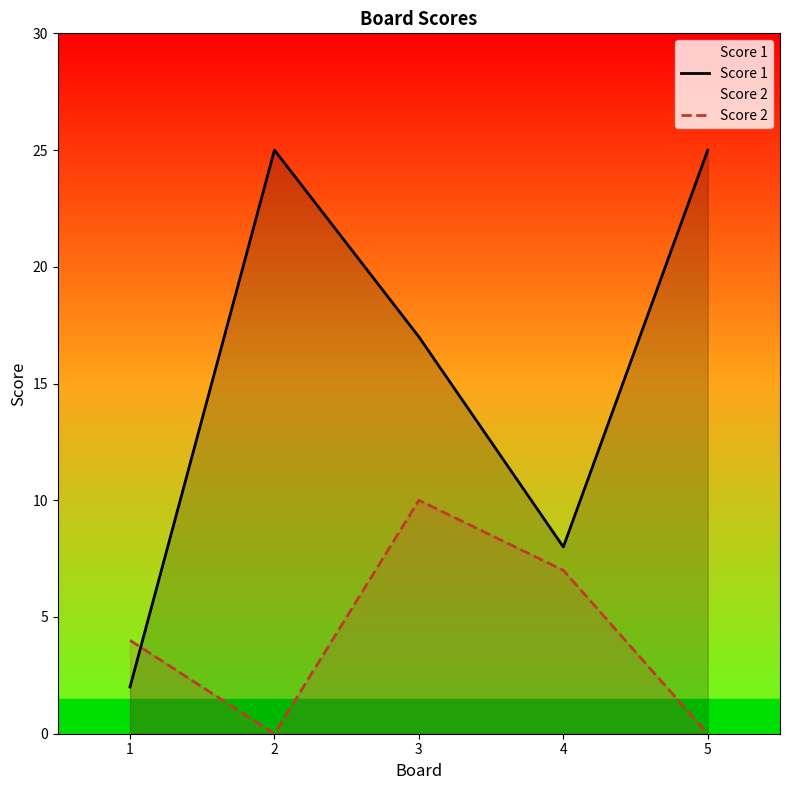

The Score 1 series shows 17 at 3. True or false?

True